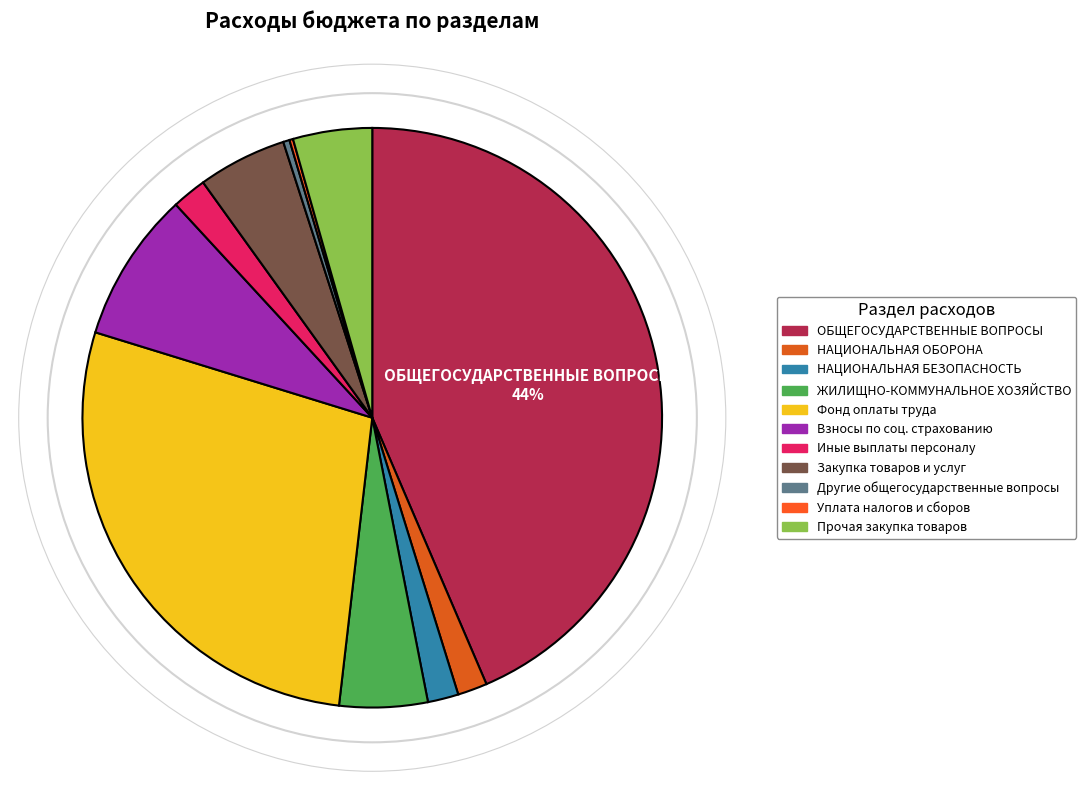

How many slices are in this pie chart?

11